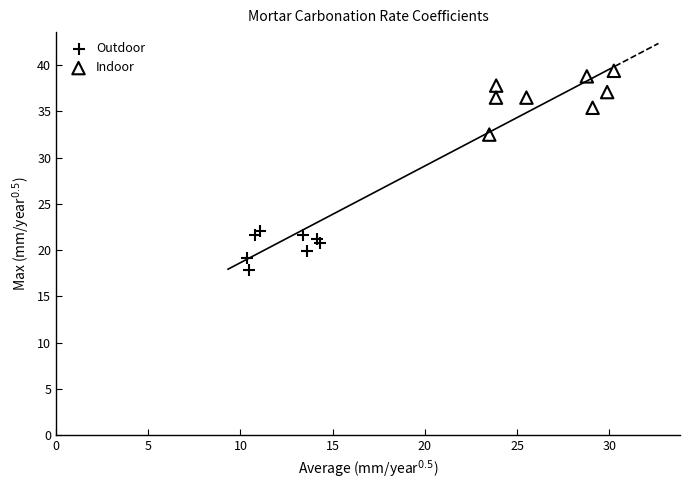

Which series reaches the maximum Y coordinate?

Indoor